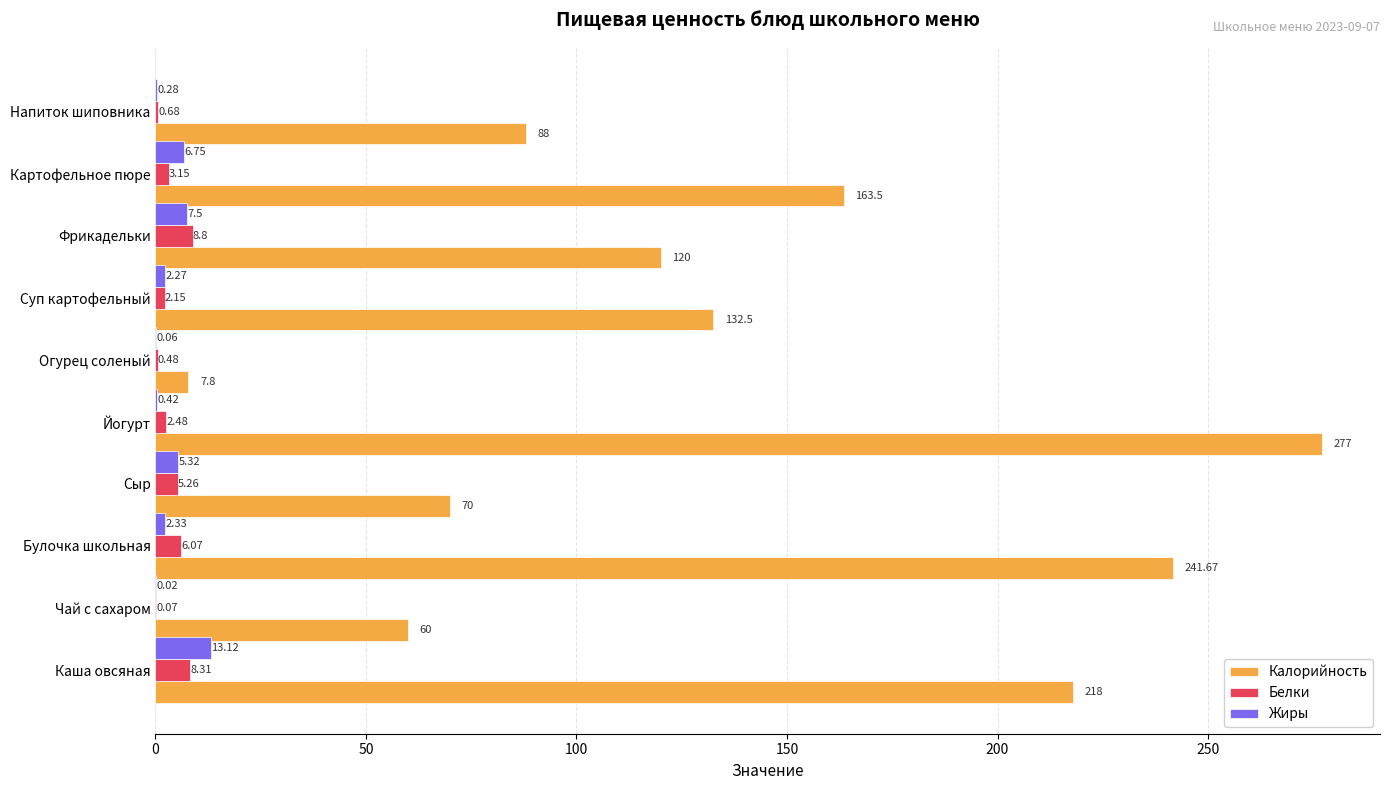

At which category is the sum across all series the highest?

Йогурт